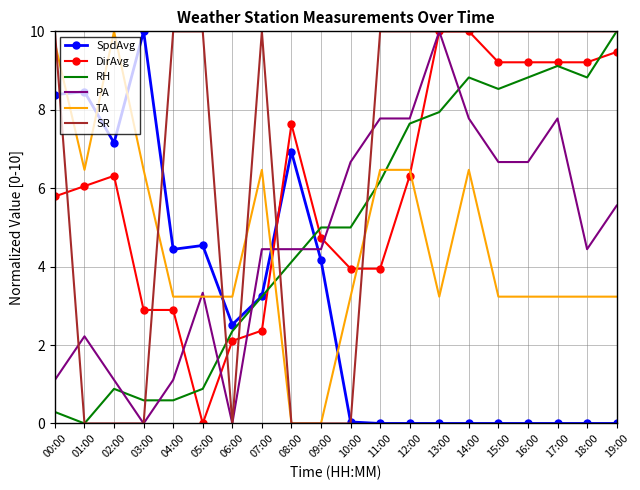

Which series has the largest total across all categories?

SR